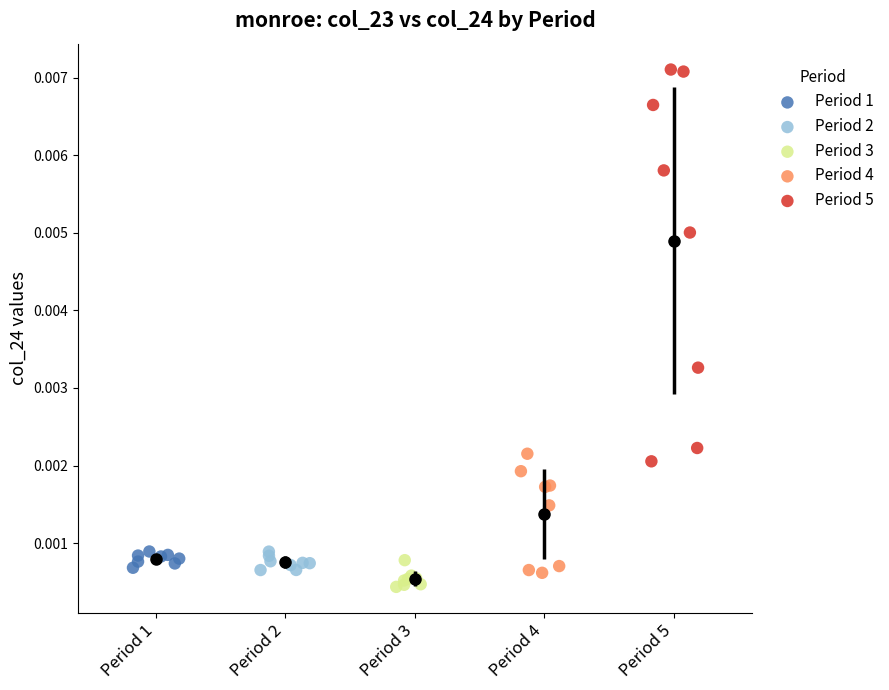

What are all the series names shown in the legend?

Period 1, Period 2, Period 3, Period 4, Period 5